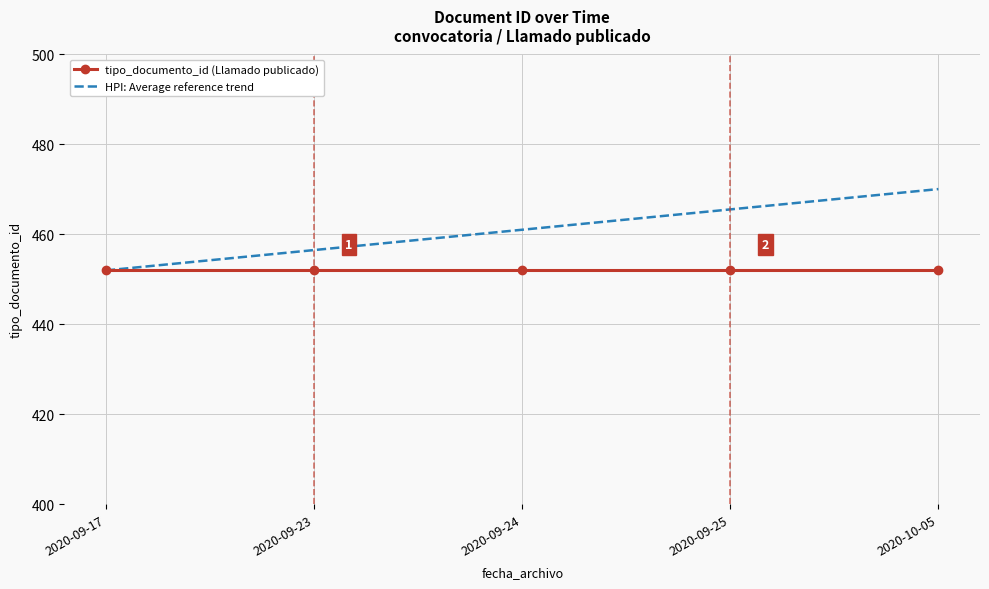

Reading left to right, list all the values displayed in this chart.

tipo_documento_id (Llamado publicado): 2020-09-17=452.0	2020-09-23=452.0	2020-09-24=452.0	2020-09-25=452.0	2020-10-05=452.0
HPI: Average reference trend: 2020-09-17=452.0	2020-09-23=456.5	2020-09-24=461.0	2020-09-25=465.6	2020-10-05=470.1